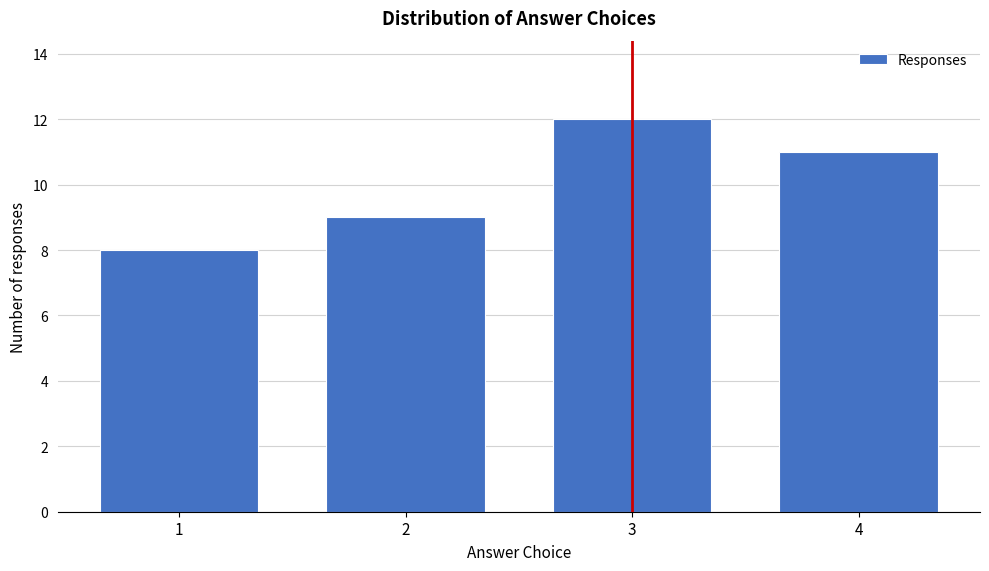

Reading right to left, list all the values displayed in this chart.

4=11	3=12	2=9	1=8